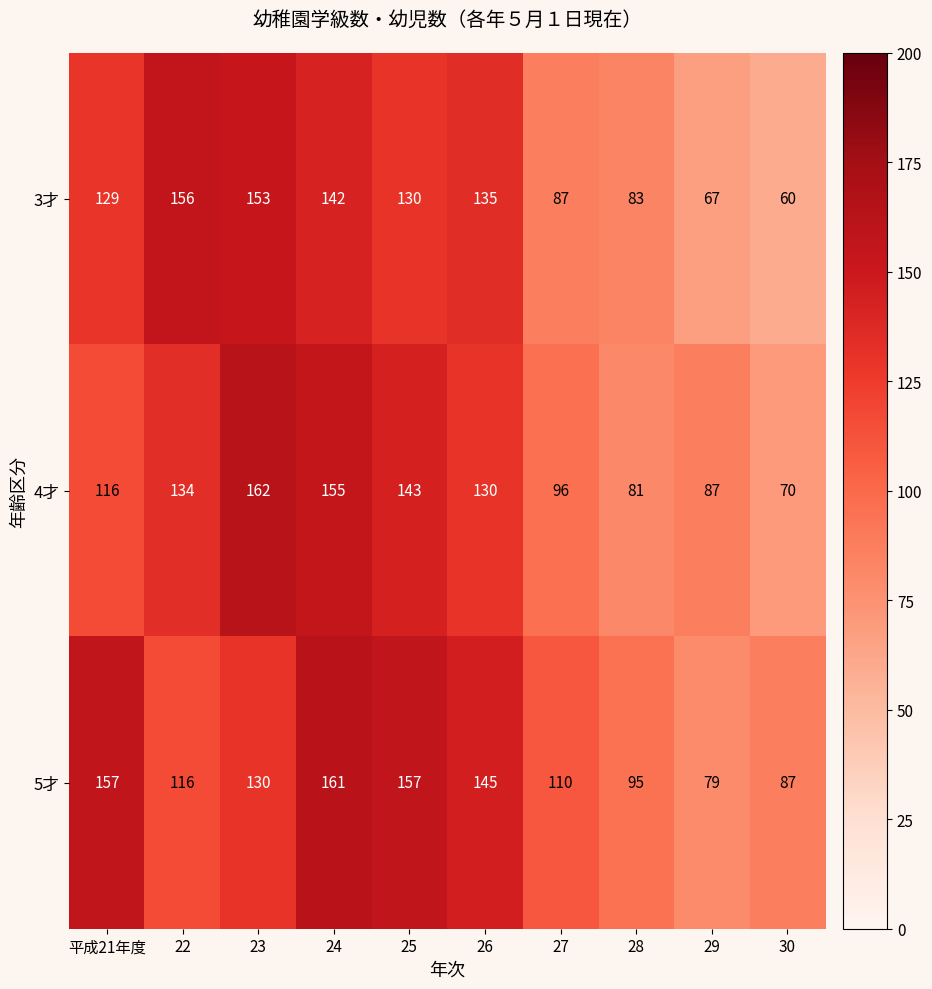

Rank the series by their average value, from lowest to highest.

3才, 4才, 5才